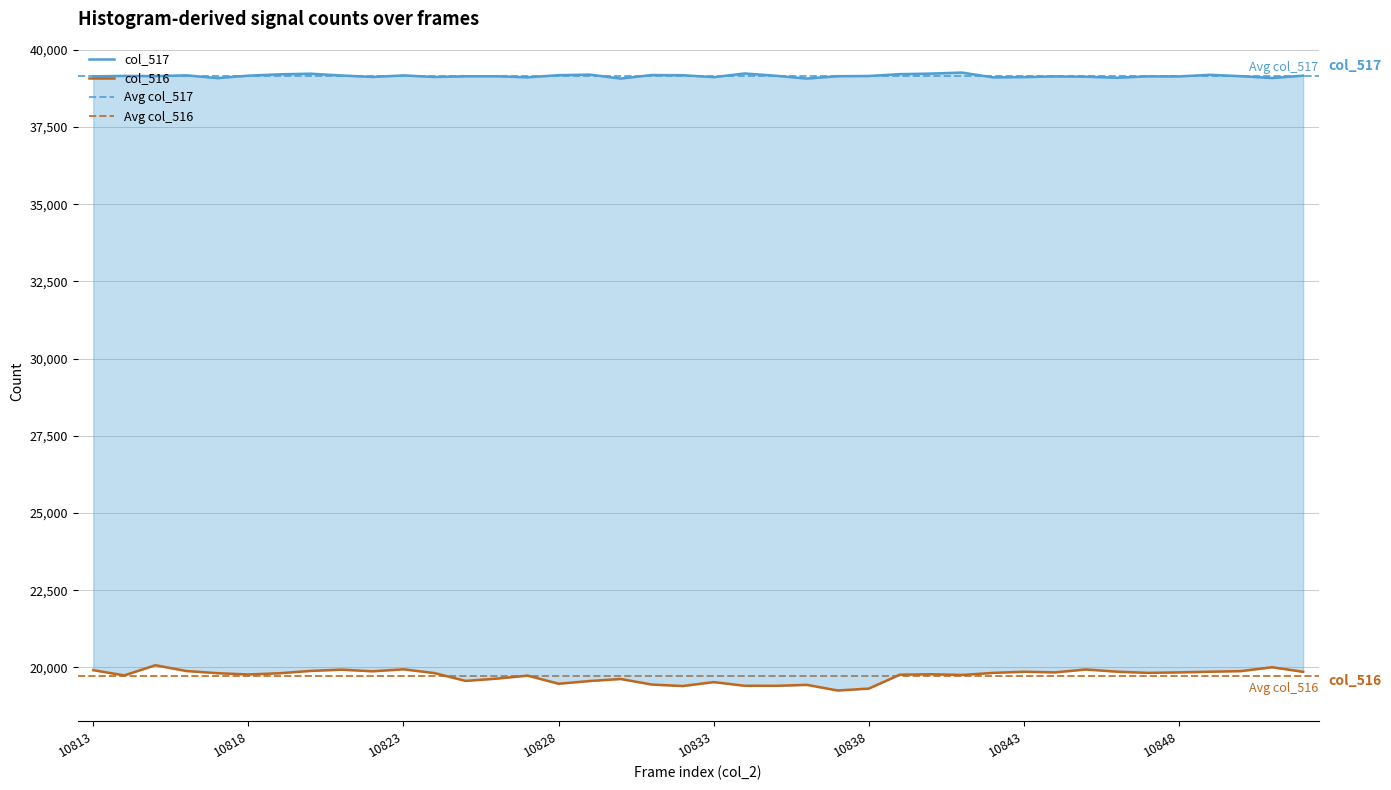

What is the approximate value of col_516 at 10842, to the nearest 100?

19800